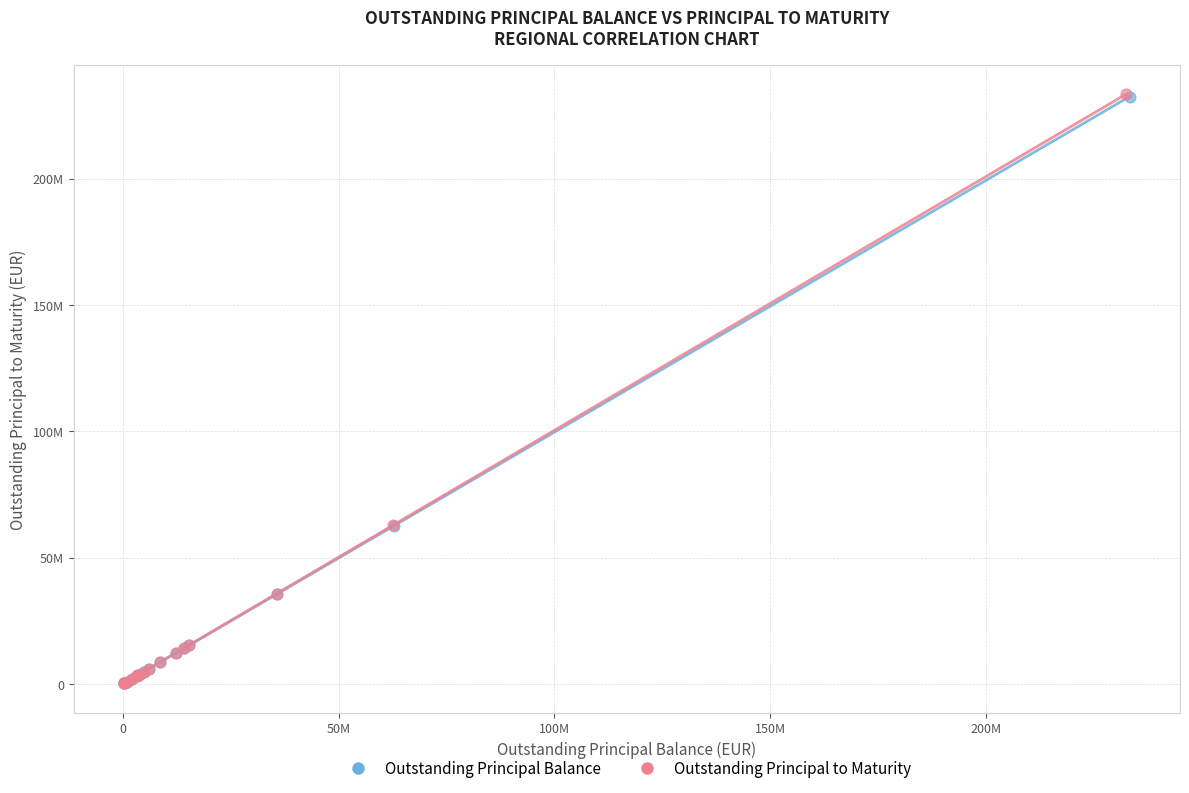

What are all the series names shown in the legend?

Outstanding Principal Balance, Outstanding Principal to Maturity